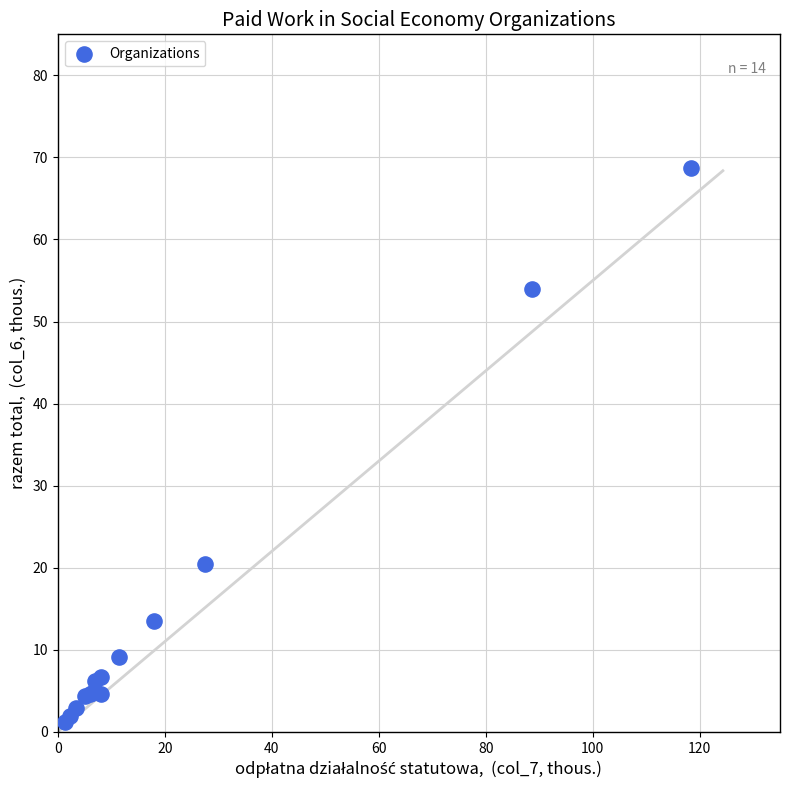

What Y value in the scatter plot is closest to 34?

20.5